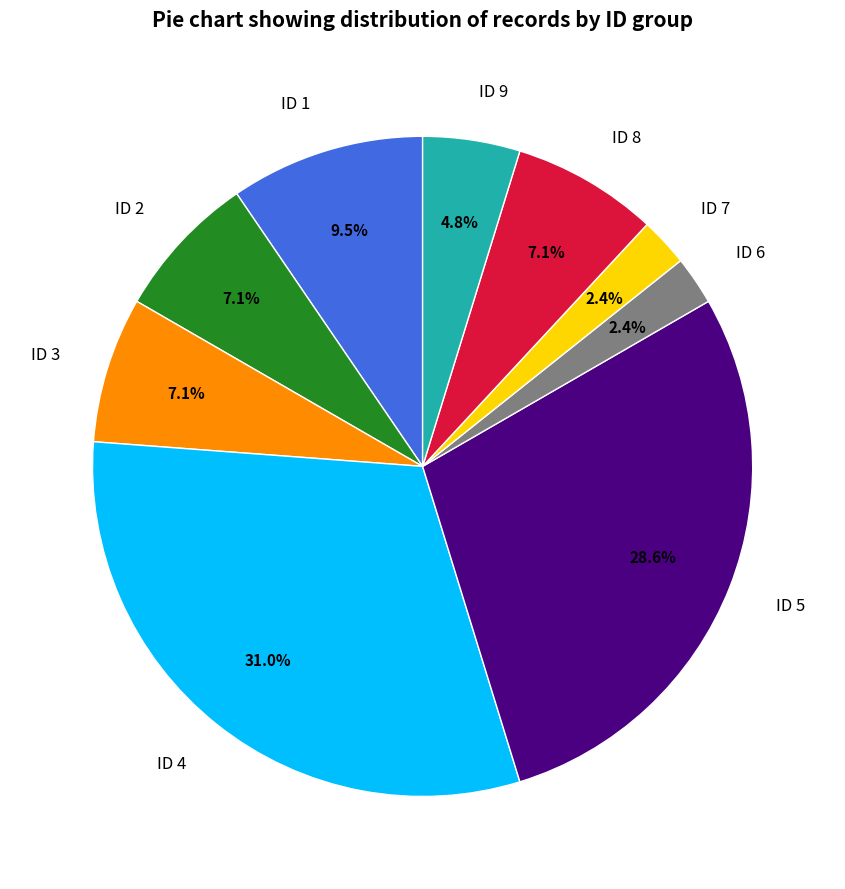

What is the ratio of the value at ID 1 to the value at ID 3?

1.3